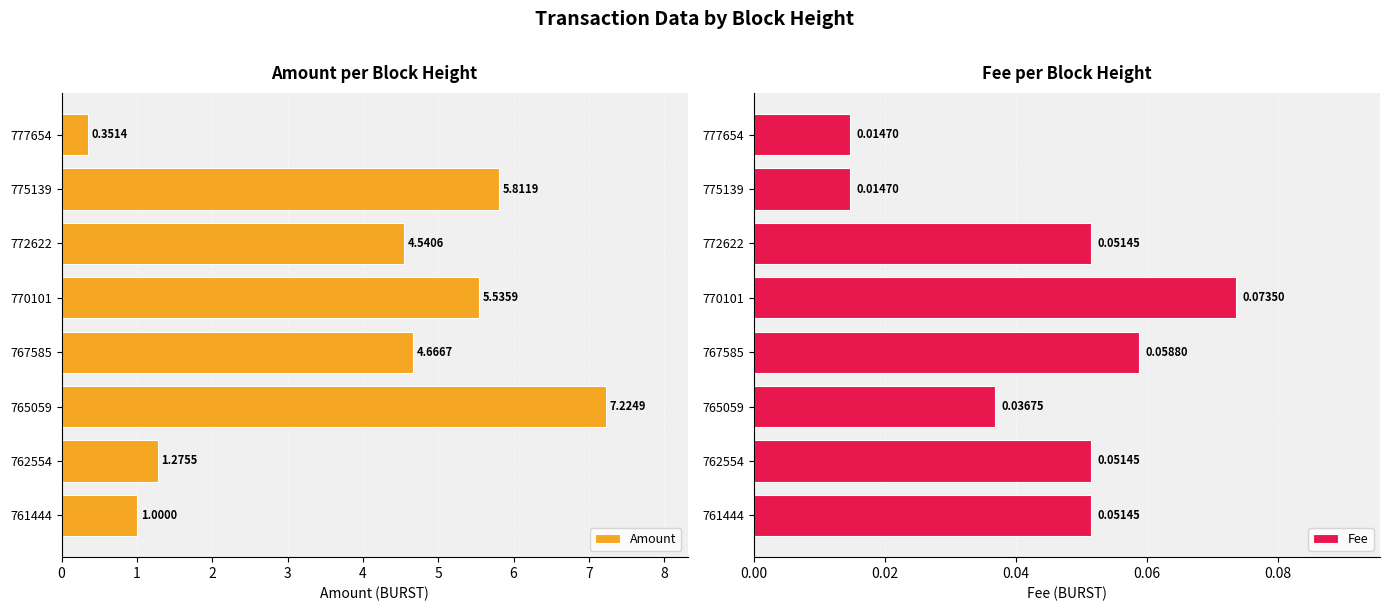

Reading left to right, what are all the values shown in this chart?

Amount: 0.4	5.8	4.5	5.5	4.7	7.2	1.3	1.0
Fee: 0.0	0.0	0.1	0.1	0.1	0.0	0.1	0.1